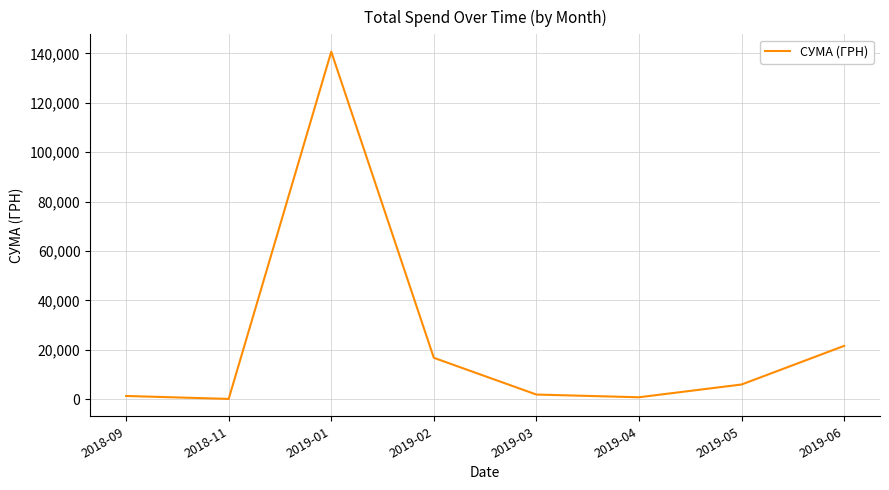

What is the change in value from 2019-01 to 2019-02?

-123922.7